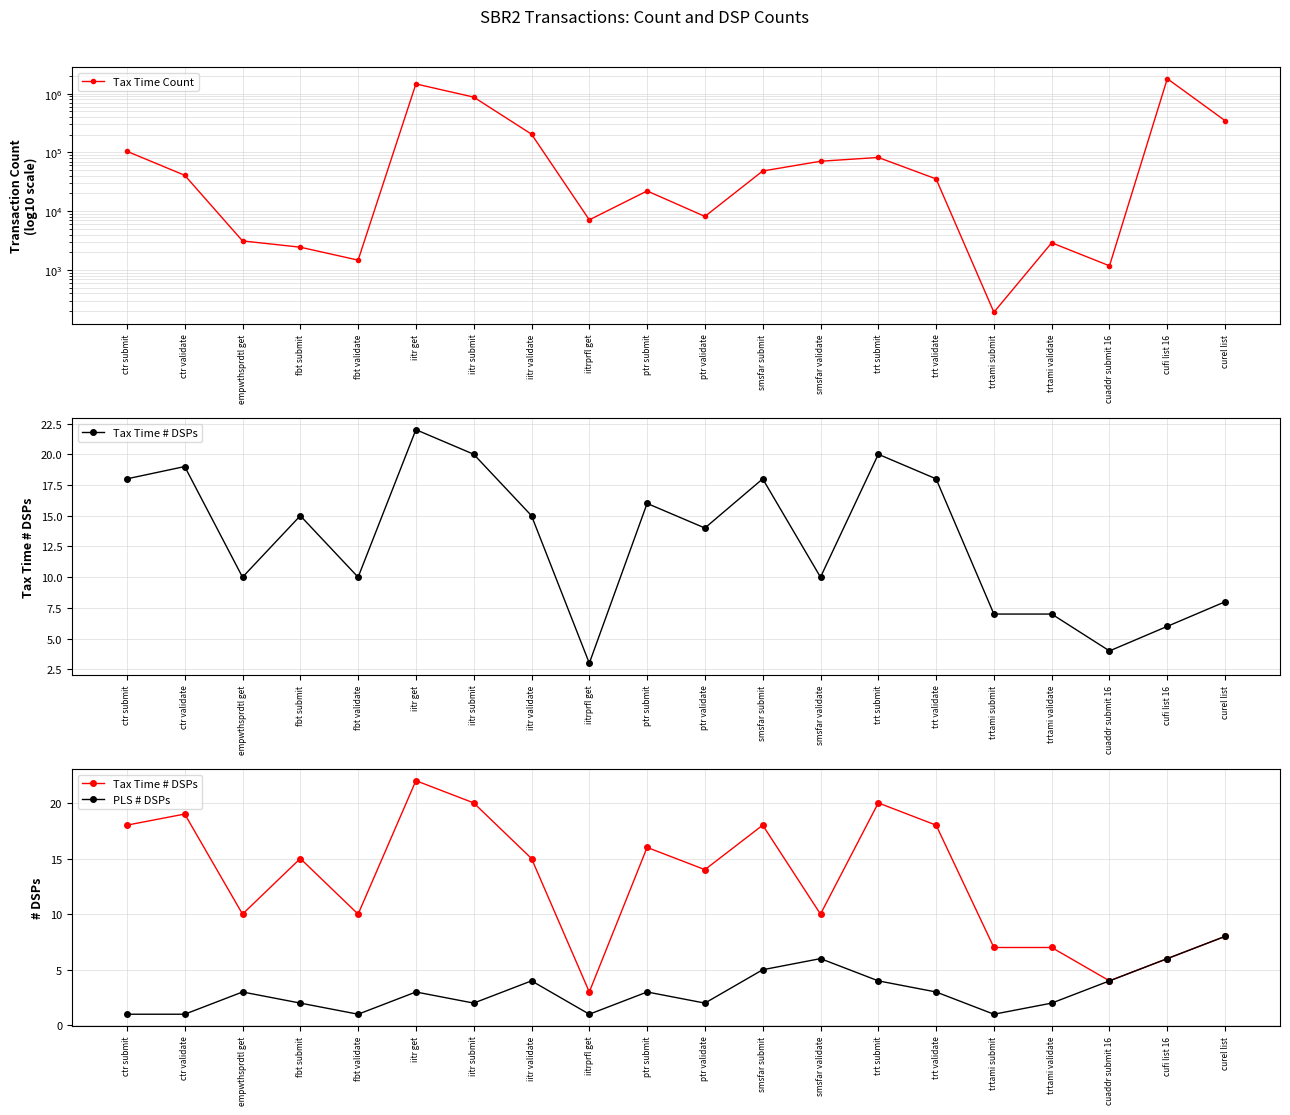

Reading left to right, what are all the values shown in this chart?

Tax Time Count: ctr submit=104670	ctr validate=40826	empwthsprdtl get=3114	fbt submit=2433	fbt validate=1466	iitr get=1468739	iitr submit=876042	iitr validate=204889	iitrprfl get=7110	ptr submit=22095	ptr validate=8136	smsfar submit=48314	smsfar validate=70852	trt submit=82163	trt validate=35411	trtami submit=190	trtami validate=2892	cuaddr submit 16=1172	cufi list 16=1805302	curel list=347598
Tax Time # DSPs: ctr submit=18	ctr validate=19	empwthsprdtl get=10	fbt submit=15	fbt validate=10	iitr get=22	iitr submit=20	iitr validate=15	iitrprfl get=3	ptr submit=16	ptr validate=14	smsfar submit=18	smsfar validate=10	trt submit=20	trt validate=18	trtami submit=7	trtami validate=7	cuaddr submit 16=4	cufi list 16=6	curel list=8
PLS # DSPs: ctr submit=1	ctr validate=1	empwthsprdtl get=3	fbt submit=2	fbt validate=1	iitr get=3	iitr submit=2	iitr validate=4	iitrprfl get=1	ptr submit=3	ptr validate=2	smsfar submit=5	smsfar validate=6	trt submit=4	trt validate=3	trtami submit=1	trtami validate=2	cuaddr submit 16=4	cufi list 16=6	curel list=8